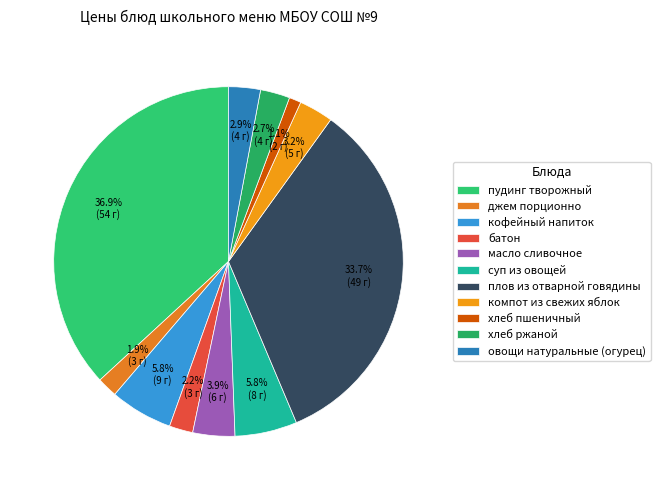

Is it true that батон is 2% of the pie?

True